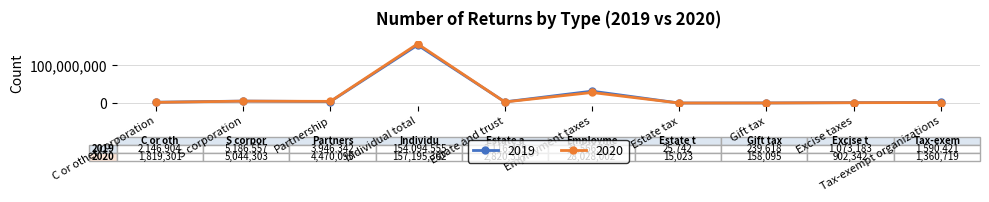

Does the chart display data point markers on the line(s)?

Yes